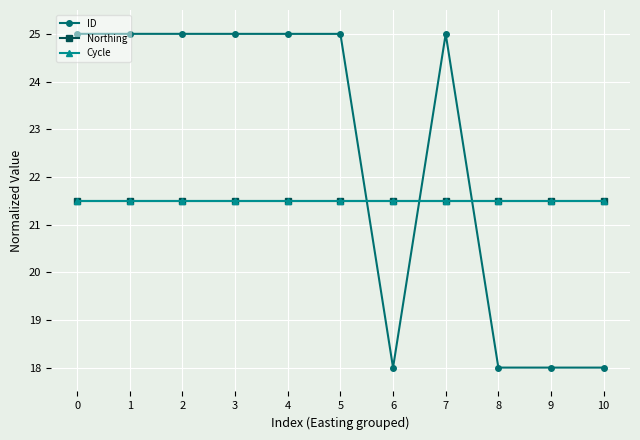

Is this an area chart (filled region under the line)?

No